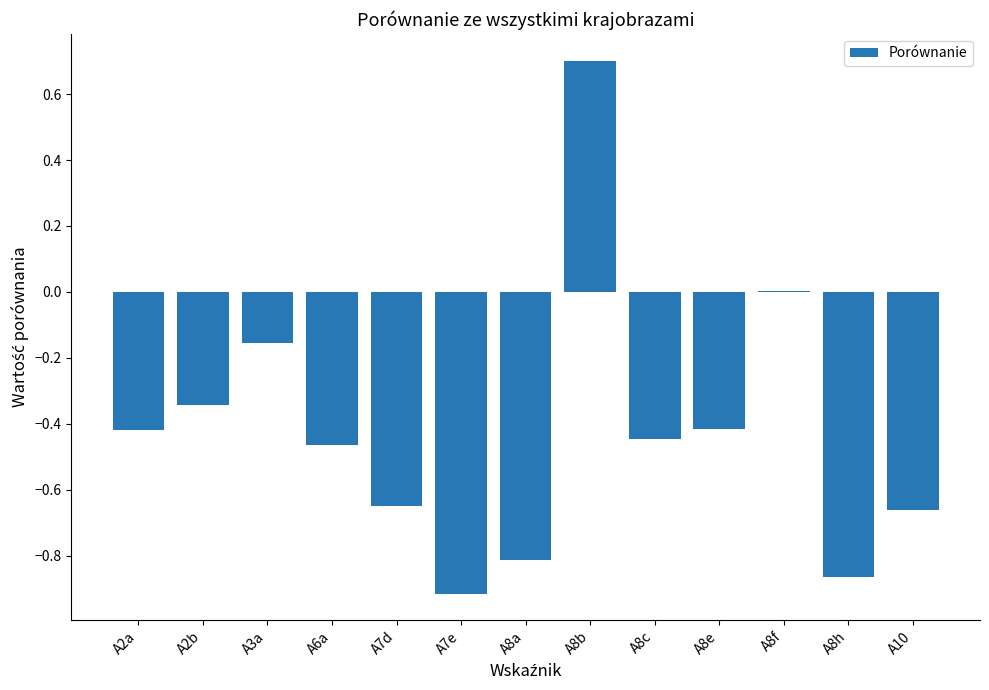

At which label is the value closest to 0?

A8f